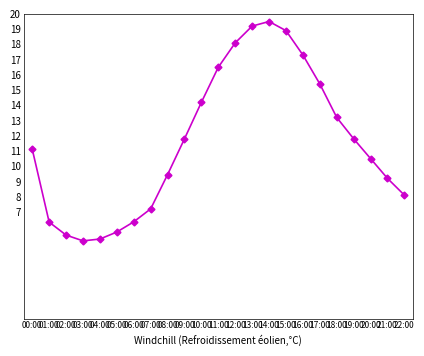

What is the minimum value shown in the chart?

5.1